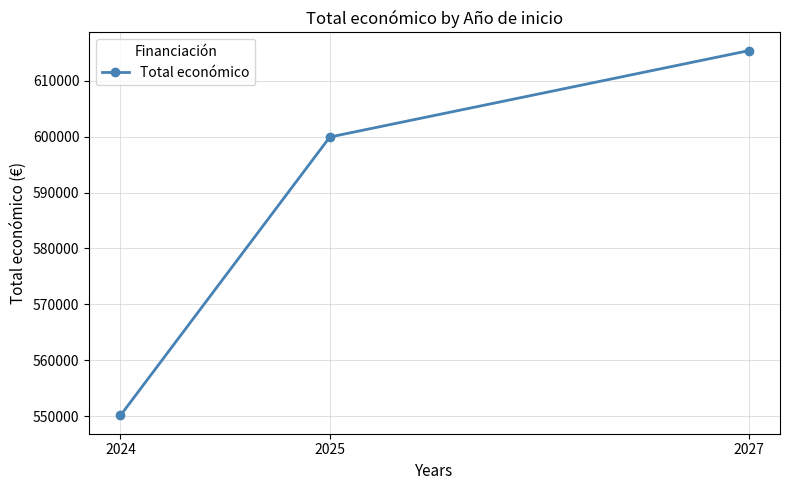

What is the minimum value shown in the chart?

550111